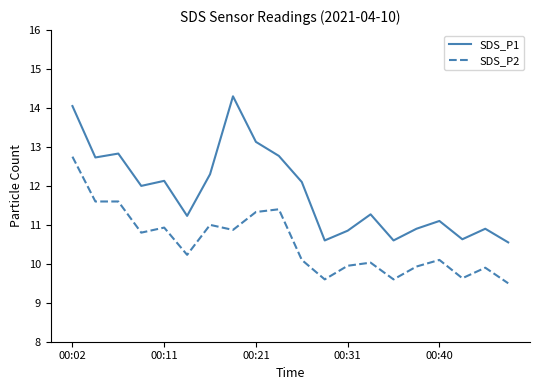

True or false: SDS_P2 and SDS_P1 cross at least once.

False